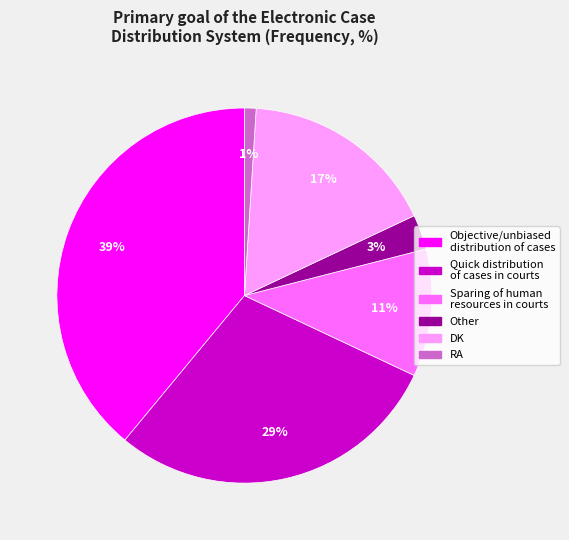

To the nearest percent, what is the difference between the largest and smallest slice percentages?

38%